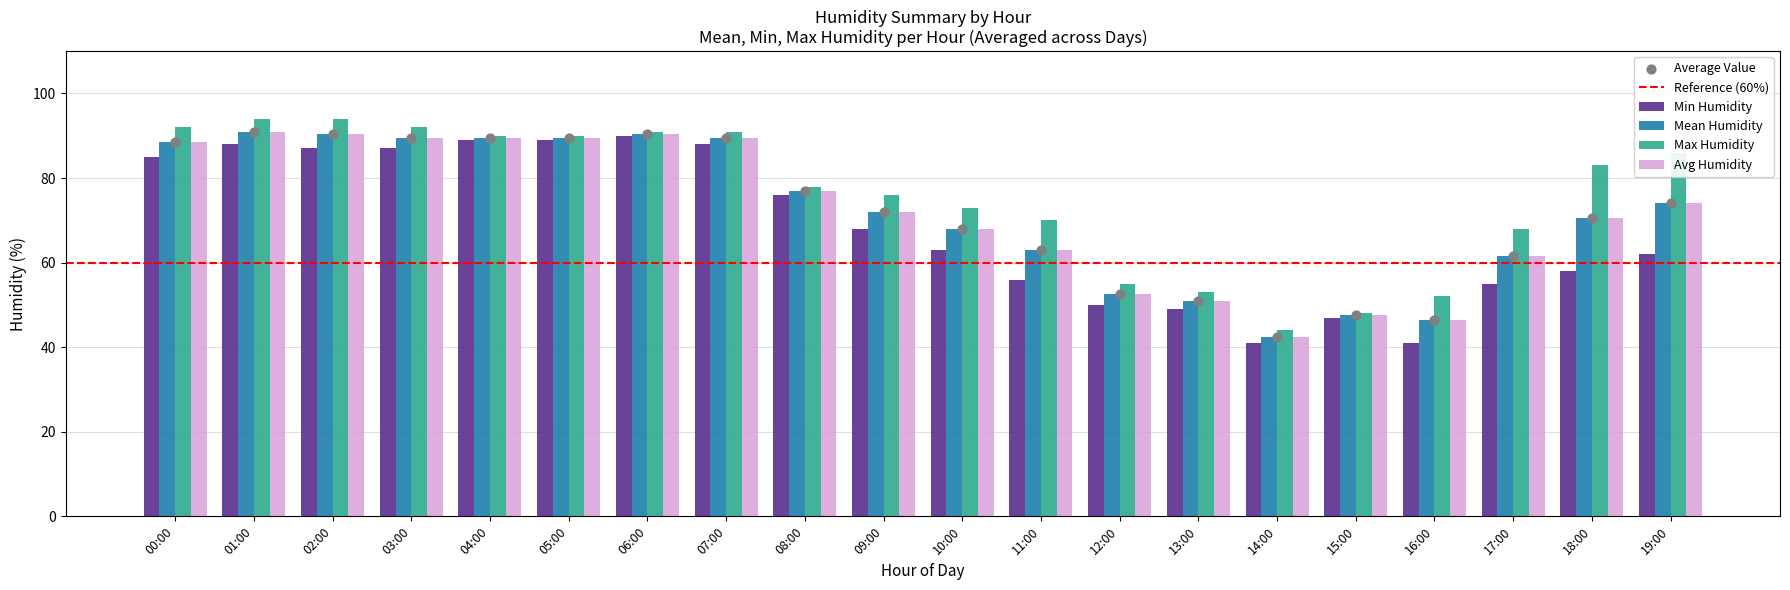

Which series contains the highest Y value?

Max Humidity